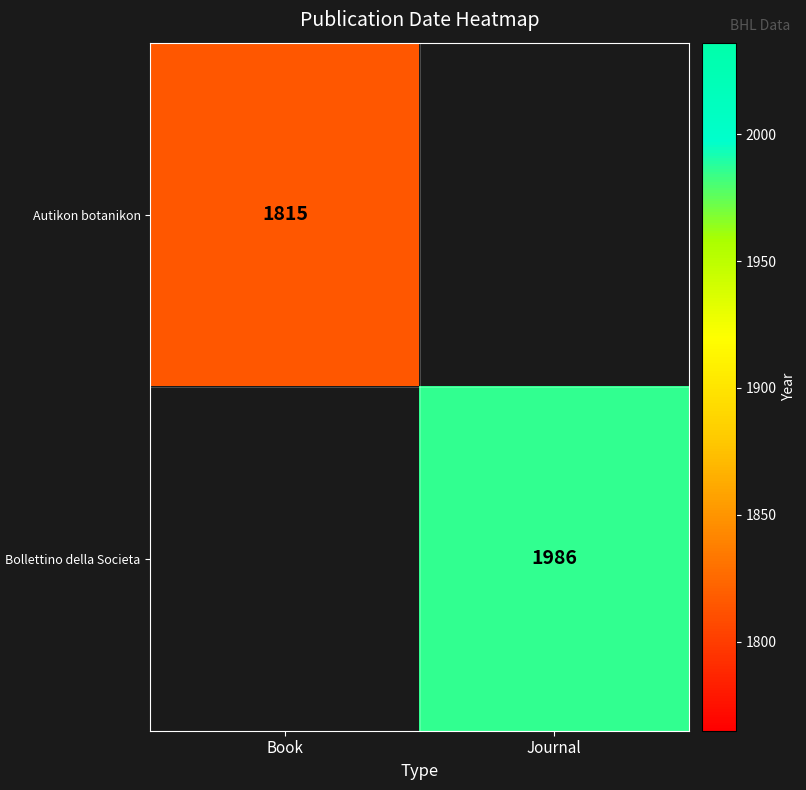

True or false: Autikon botanikon has a value of 1815 at Book.

True